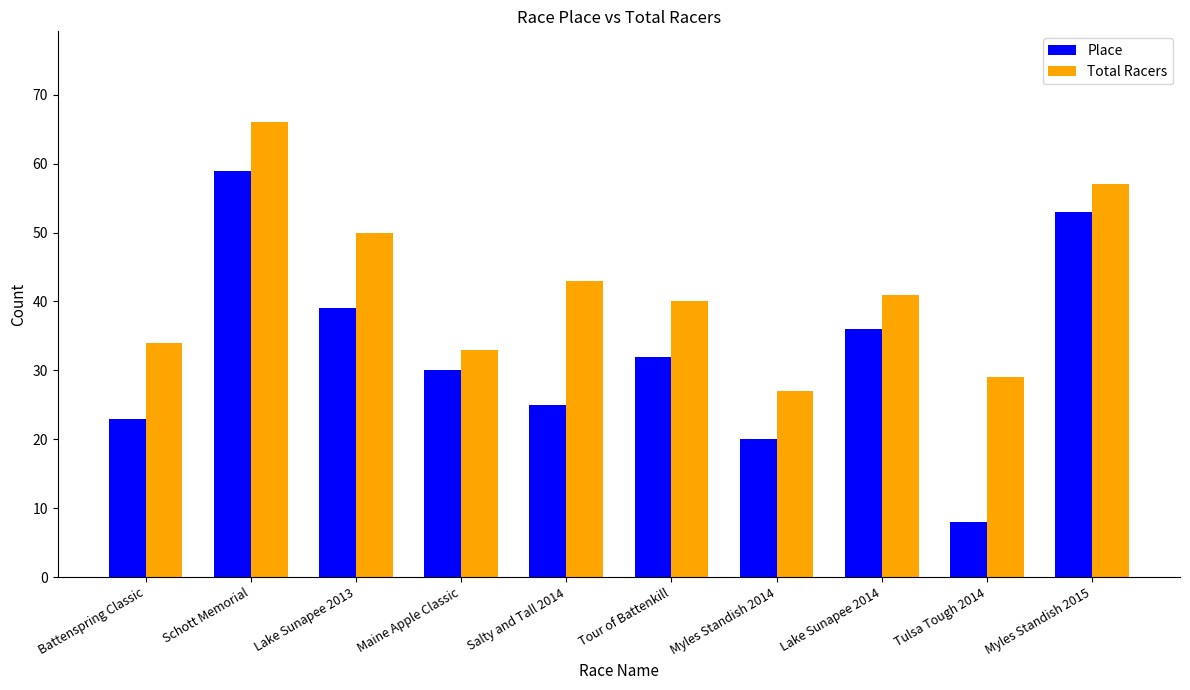

At which label does Place reach its minimum?

Tulsa Tough 2014